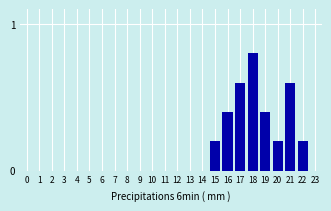

Reading left to right, what are all the values shown in this chart?

0=0.0	1=0.0	2=0.0	3=0.0	4=0.0	5=0.0	6=0.0	7=0.0	8=0.0	9=0.0	10=0.0	11=0.0	12=0.0	13=0.0	14=0.0	15=0.2	16=0.4	17=0.6	18=0.8	19=0.4	20=0.2	21=0.6	22=0.2	23=0.0